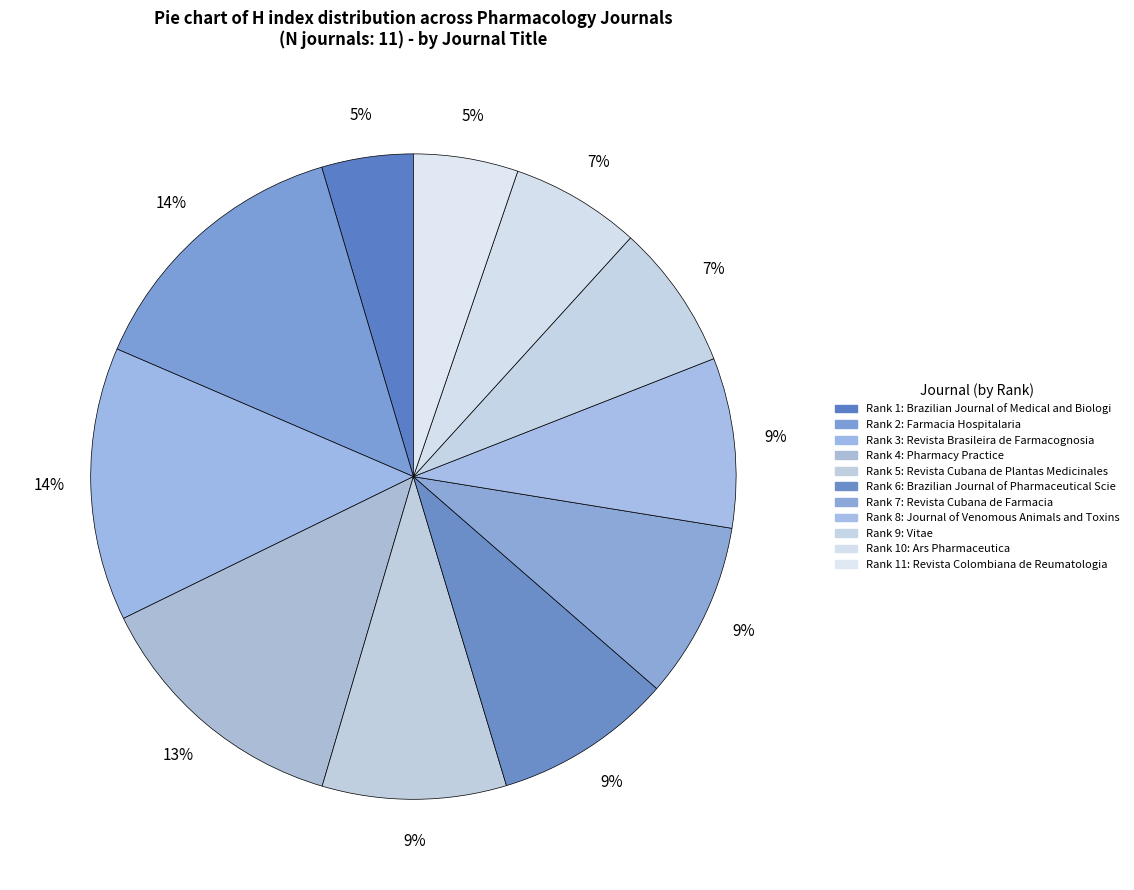

What is the smallest slice in the pie chart?

Brazilian Journal of Medical and Biological Research